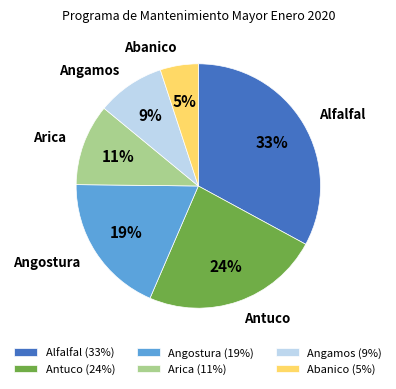

To the nearest percent, what is the difference between the largest and smallest slice percentages?

28%